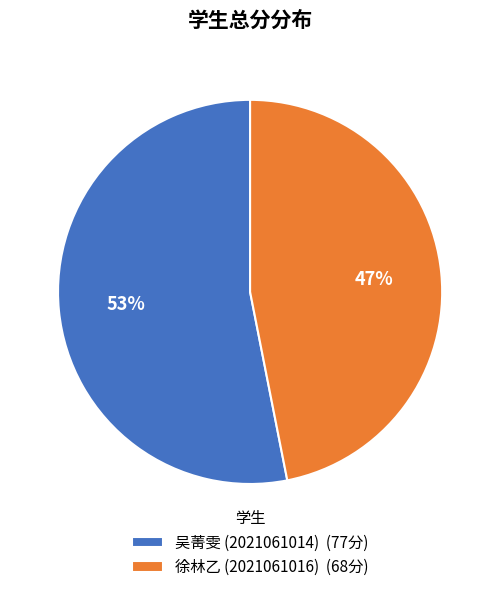

What is the ratio of the value at 吴菁雯 (2021061014) (77分) to the value at 徐林乙 (2021061016) (68分)?

1.1